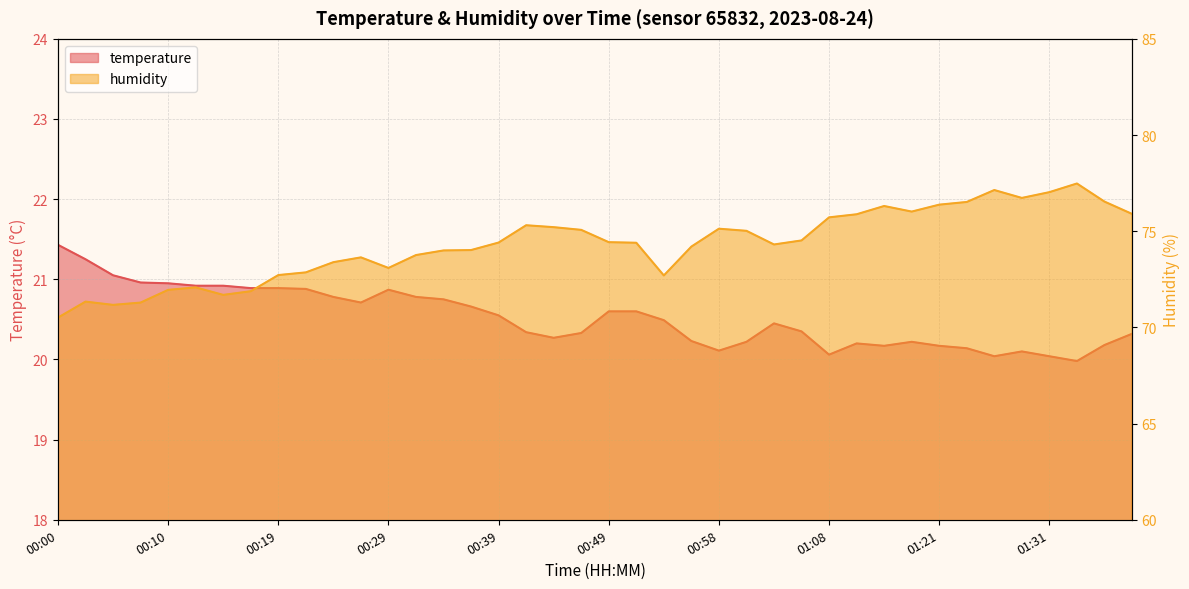

Reading left to right, list all the values displayed in this chart.

temperature: 21.4	21.2	21.1	21.0	20.9	20.9	20.9	20.9	20.9	20.9	20.8	20.7	20.9	20.8	20.8	20.7	20.6	20.3	20.3	20.3	20.6	20.6	20.5	20.2	20.1	20.2	20.4	20.4	20.1	20.2	20.2	20.2	20.2	20.1	20.0	20.1	20.0	20.0	20.2	20.3
humidity: 70.5	71.3	71.2	71.3	72.0	72.1	71.7	71.9	72.7	72.9	73.4	73.6	73.1	73.8	74.0	74.0	74.4	75.3	75.2	75.1	74.4	74.4	72.7	74.2	75.1	75.0	74.3	74.5	75.7	75.9	76.3	76.0	76.4	76.5	77.1	76.7	77.0	77.5	76.5	75.9